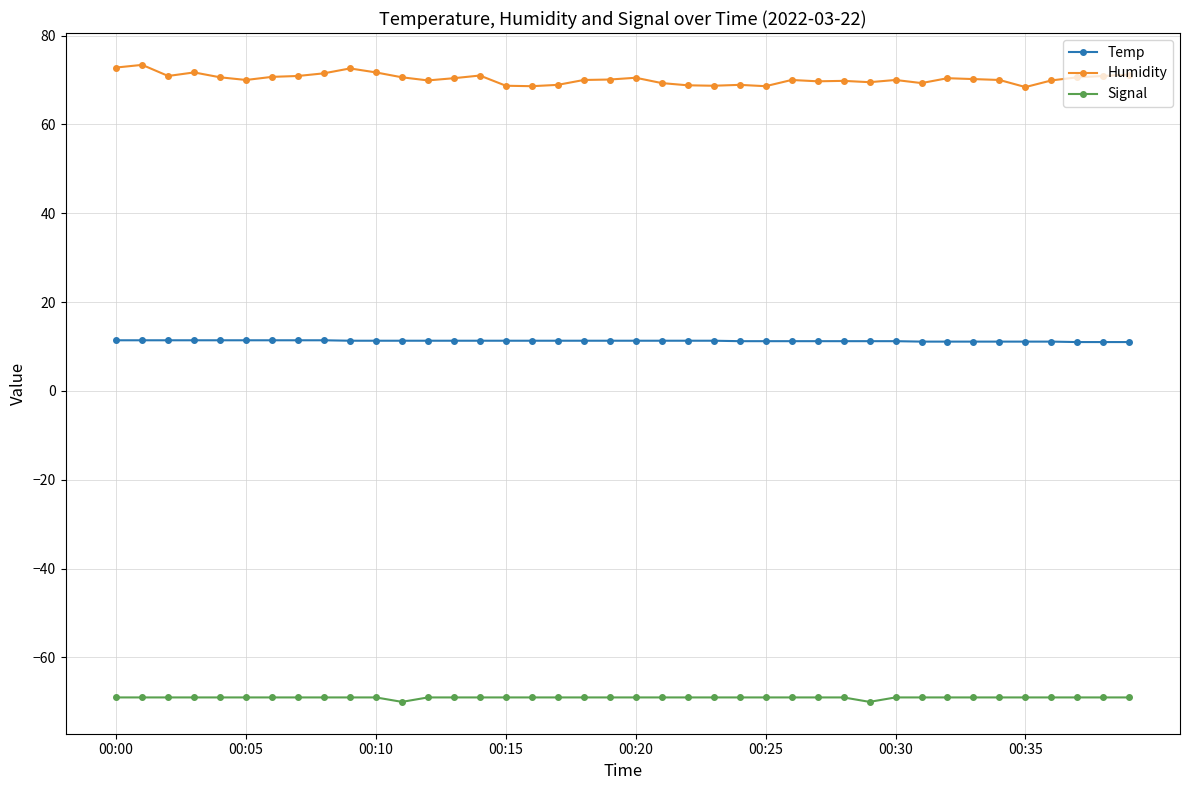

What is the highest value of the Temp series?

11.4